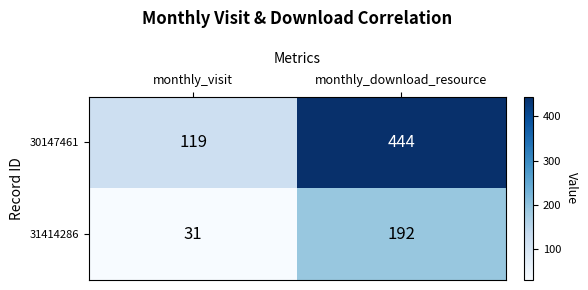

Which label corresponds to the largest value in the chart?

monthly_download_resource